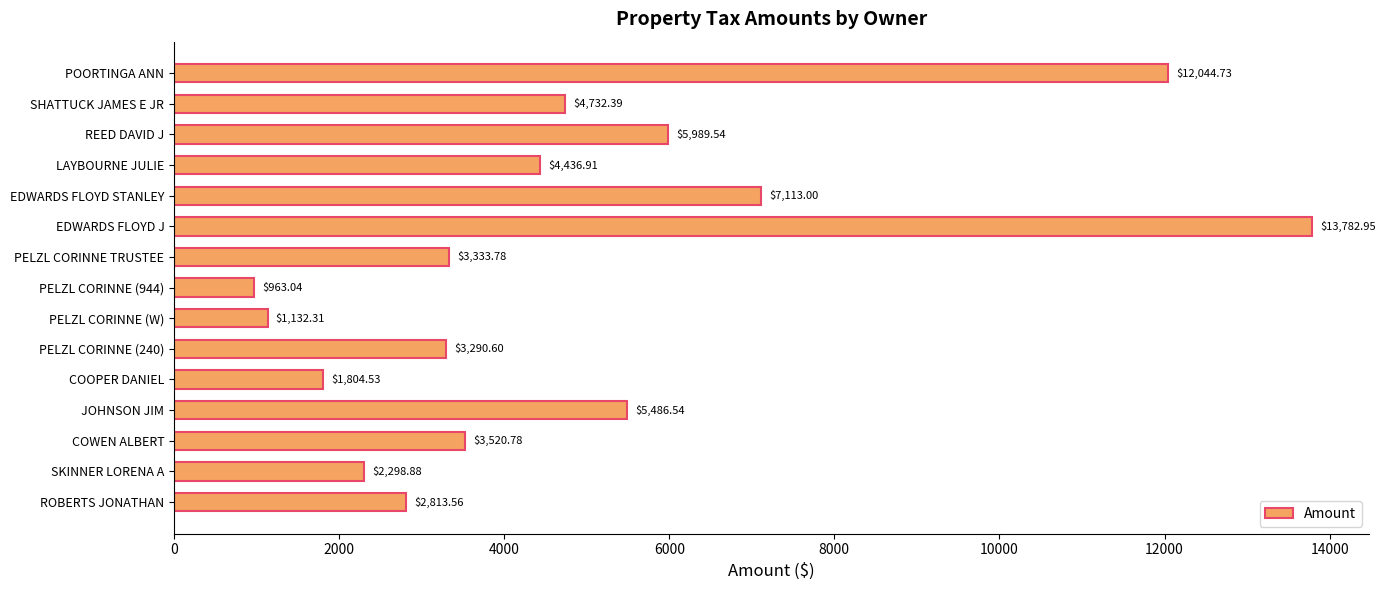

What is the label of the 1st bar from the top?

POORTINGA ANN